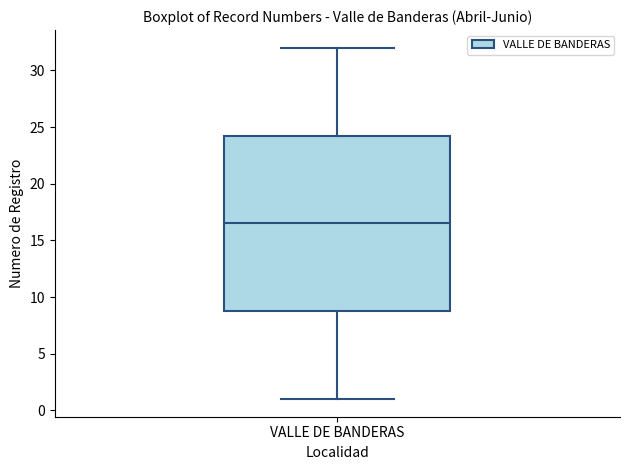

Read this box plot against the y-axis: the position of the median line, the range covered by the box, and the ends of both whiskers. The values are not printed on the chart, so give them approximately, as read against the axis.

median 16.5, box 9.0 to 24.5, whiskers 1.0 to 32.0